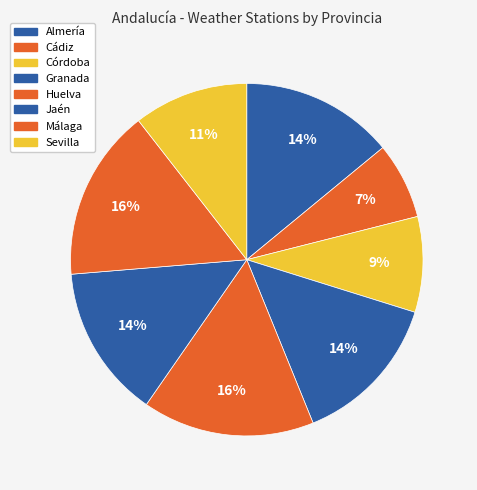

How many slices are in this pie chart?

8